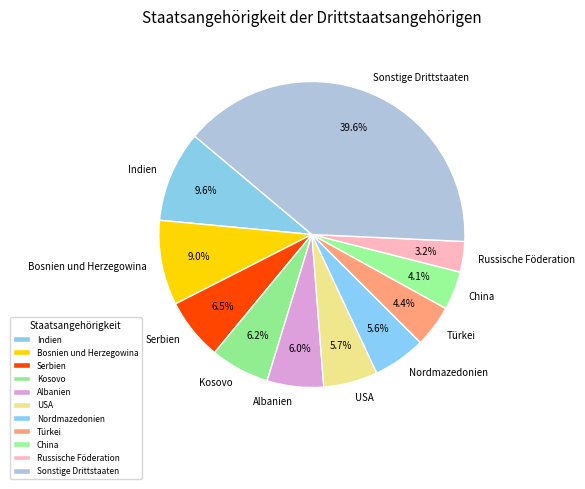

Which has a higher value, Sonstige Drittstaaten or Serbien?

Sonstige Drittstaaten